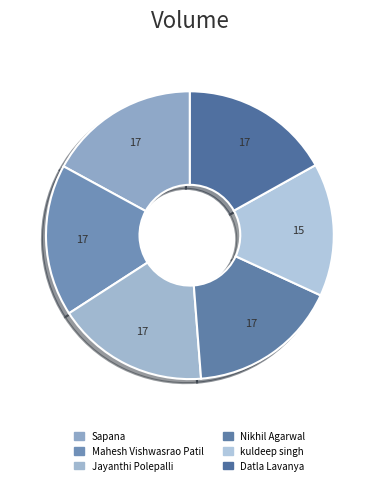

What portion of the pie excludes Mahesh Vishwasrao Patil?

82.9%